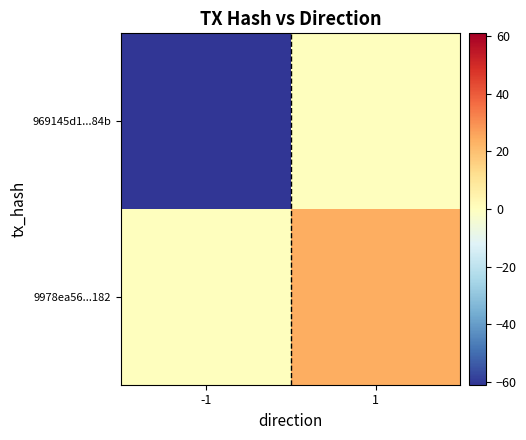

Reading left to right, what are all the values shown in this chart?

969145d1...84b: -1=-61	1=0
9978ea56...182: -1=0	1=24